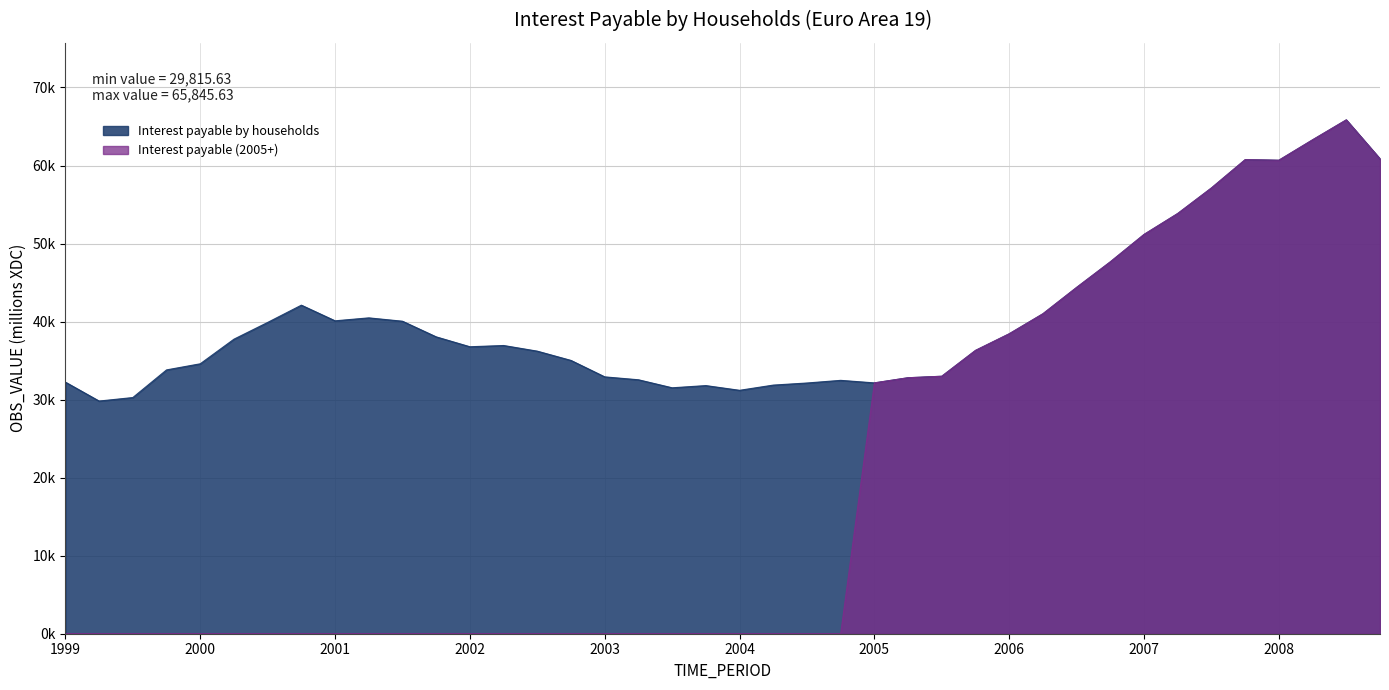

Which has a higher value, 2005 or 2000?

2000